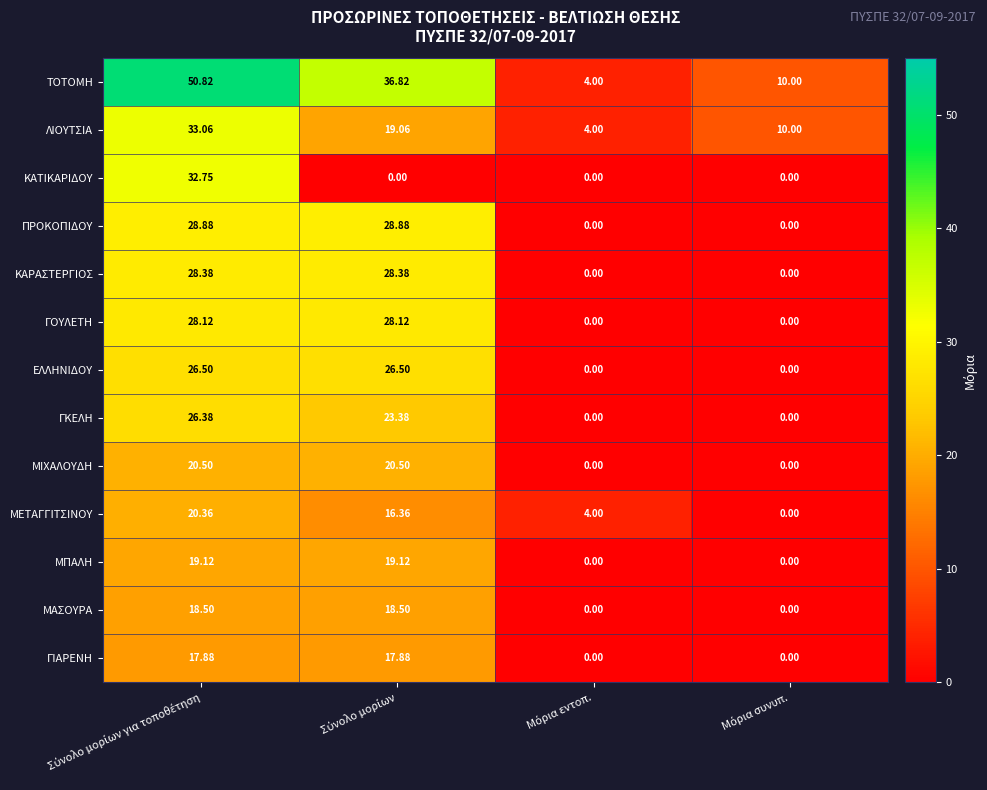

Which series has the largest total across all categories?

ΤΟΤΟΜΗ